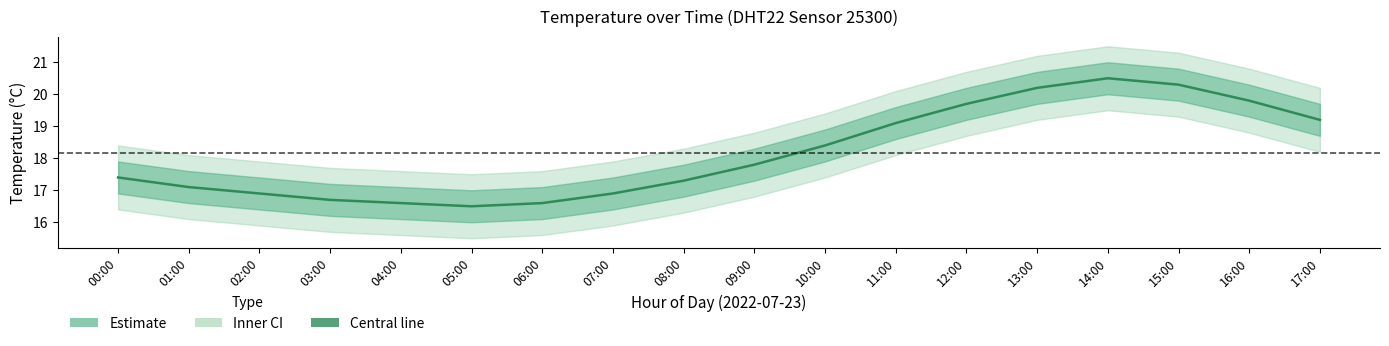

What is the label of the 5th point from the right?

13:00